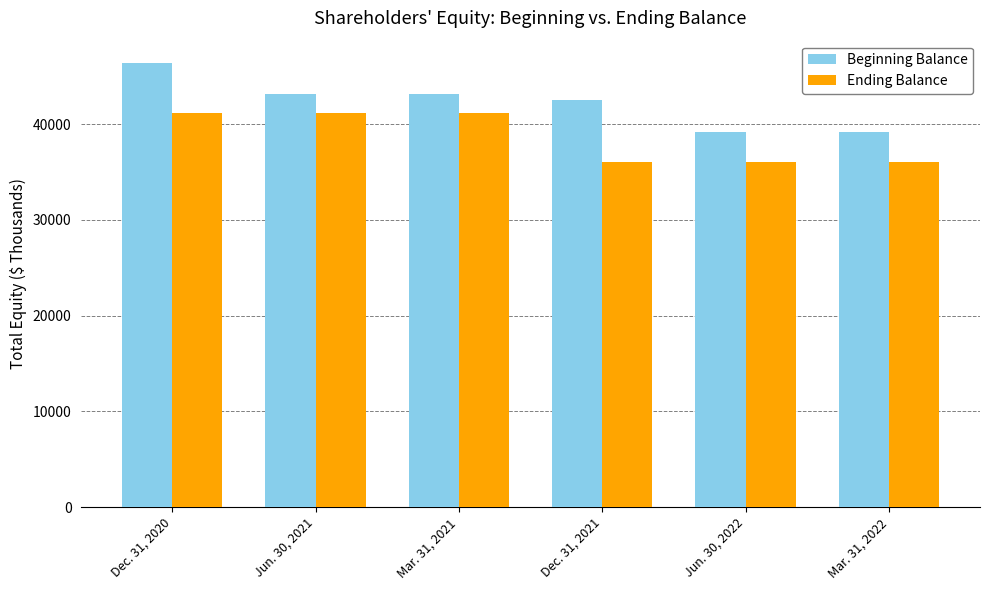

What are all the series names shown in the legend?

Beginning Balance, Ending Balance